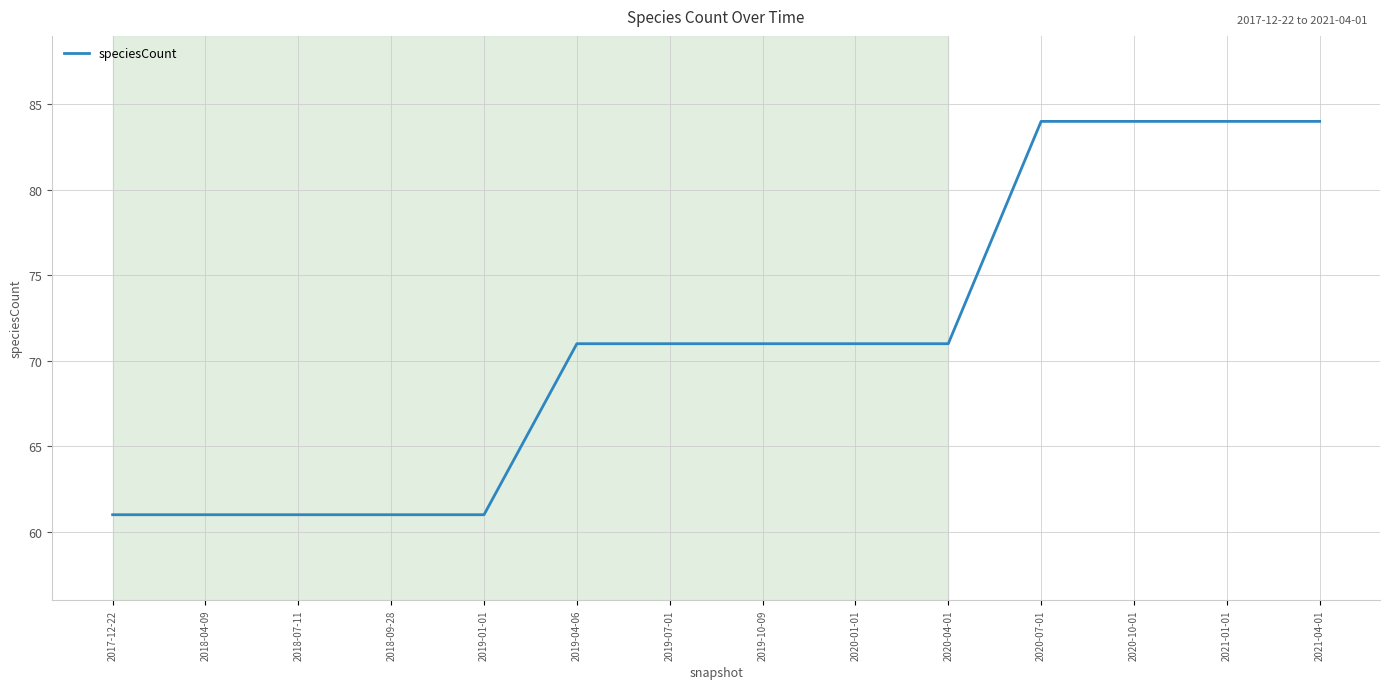

The chart shows a value of 61 at 2018-07-11. True or false?

True